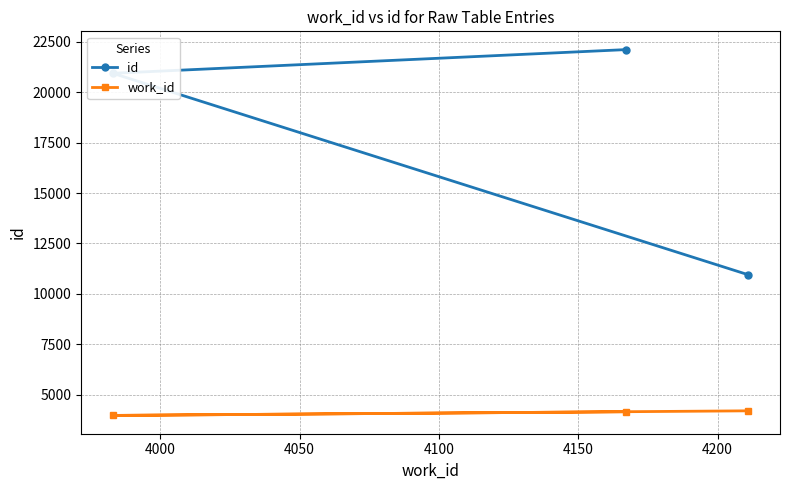

What is the sum of all work_id values?

12361